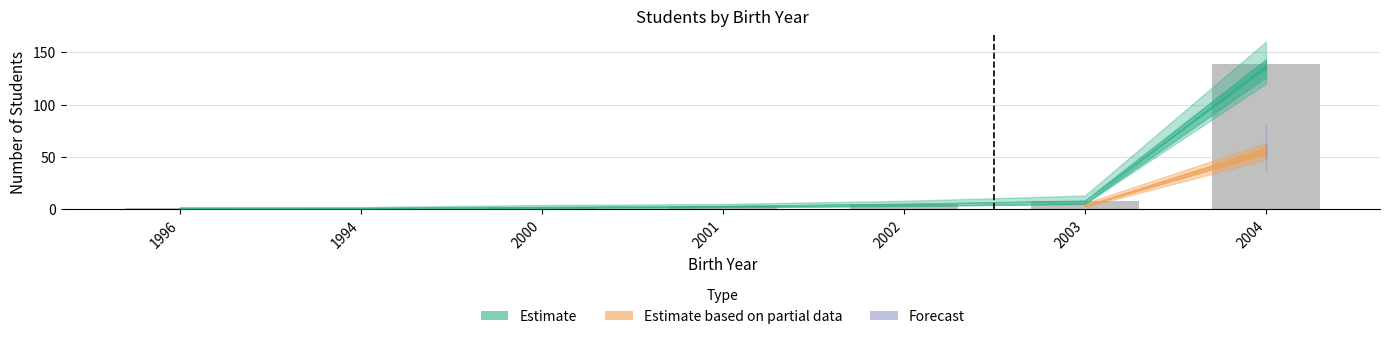

What is the greatest value displayed?

139